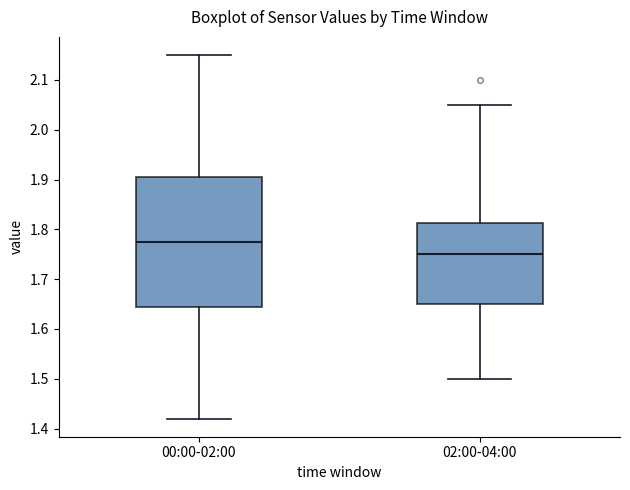

Reading left to right, transcribe this box plot: for each box, give where its median line is, the range the box spans, and where its two whiskers end, as read against the y-axis. The values are not printed on the chart, so give them approximately, as read against the axis.

00:00-02:00: median 1.78, box 1.65 to 1.91, whiskers 1.42 to 2.15
02:00-04:00: median 1.75, box 1.65 to 1.81, whiskers 1.50 to 2.05